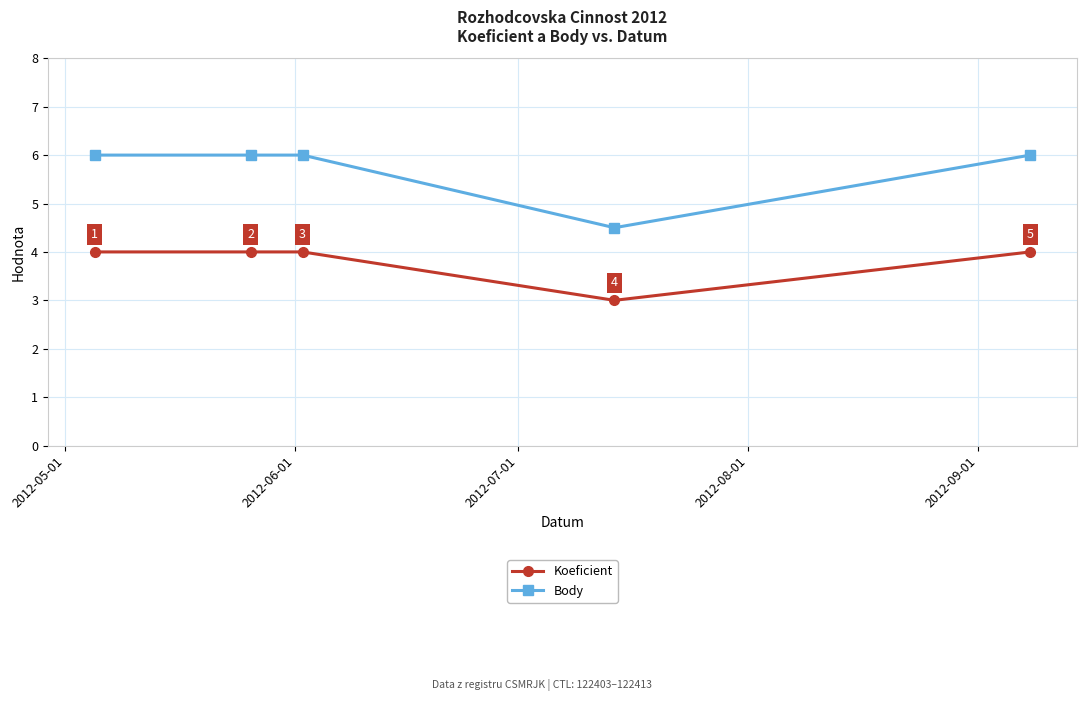

What is the value of the Koeficient point at the 4th from the left?

3.0